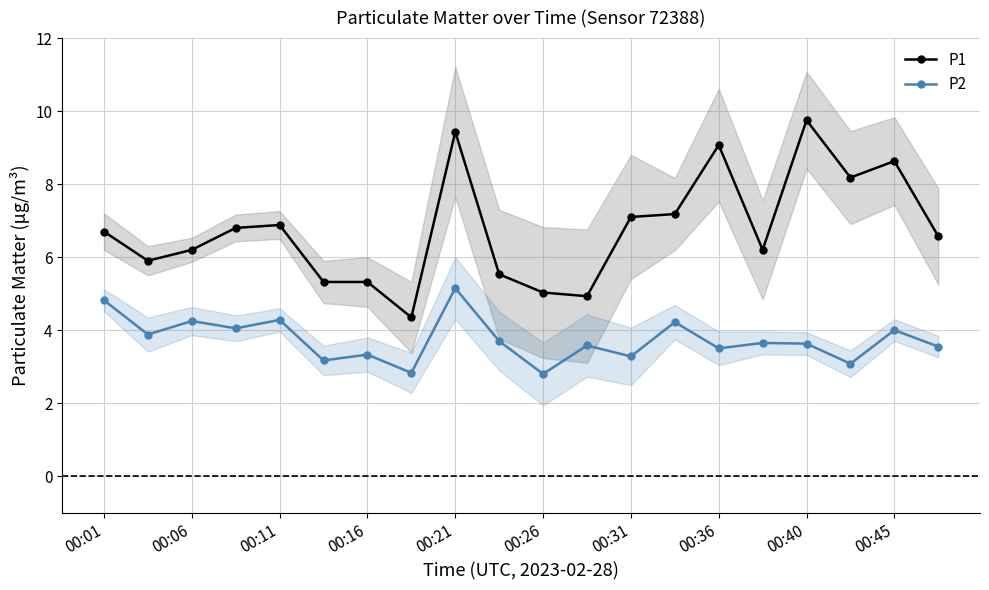

True or false: P1 has more than 0 points higher than both neighbors.

True